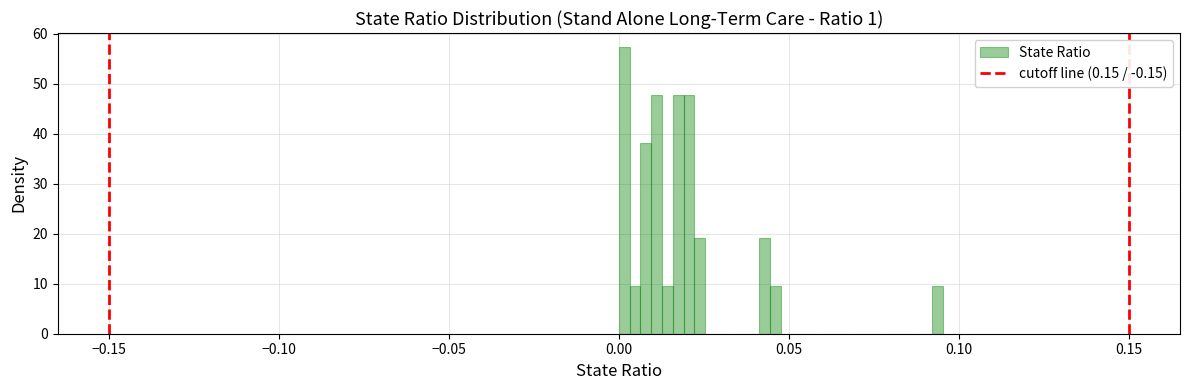

Read against the x-axis, roughly where is the centre of the tallest bar?

0.000